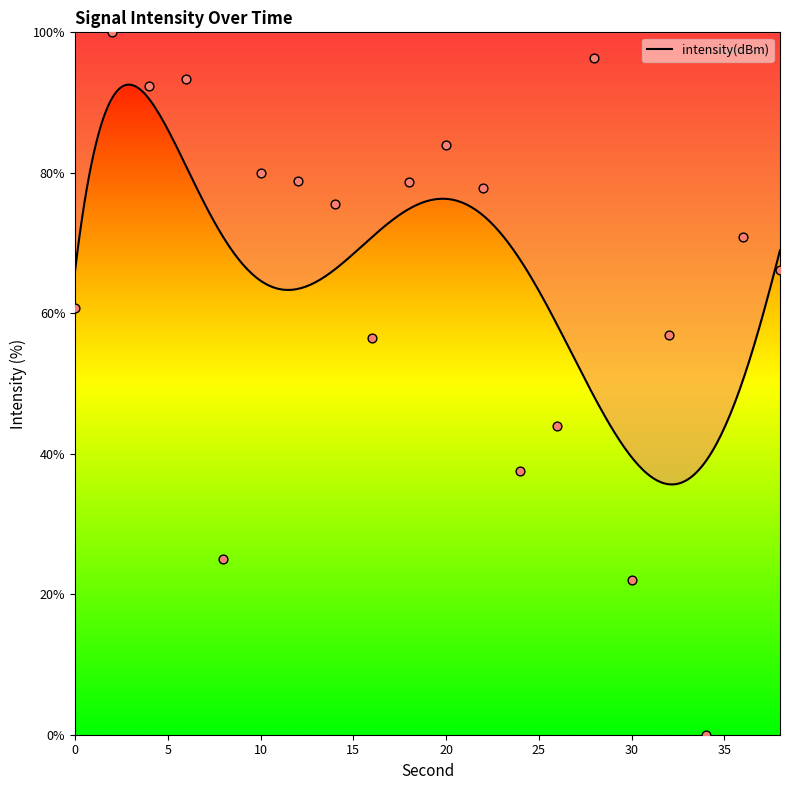

What is the change in value from 20 to 34?

-83.9